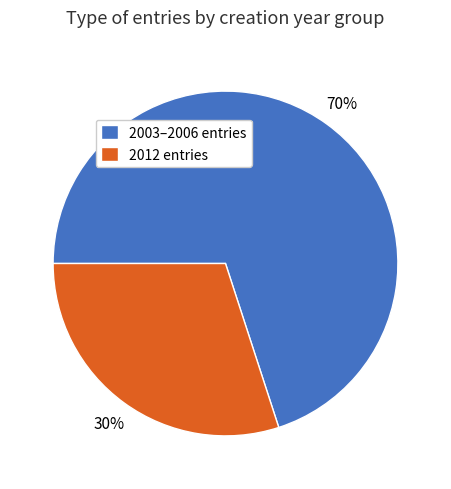

Combined, do 2003–2006 entries and 2012 entries account for over 50%?

Yes